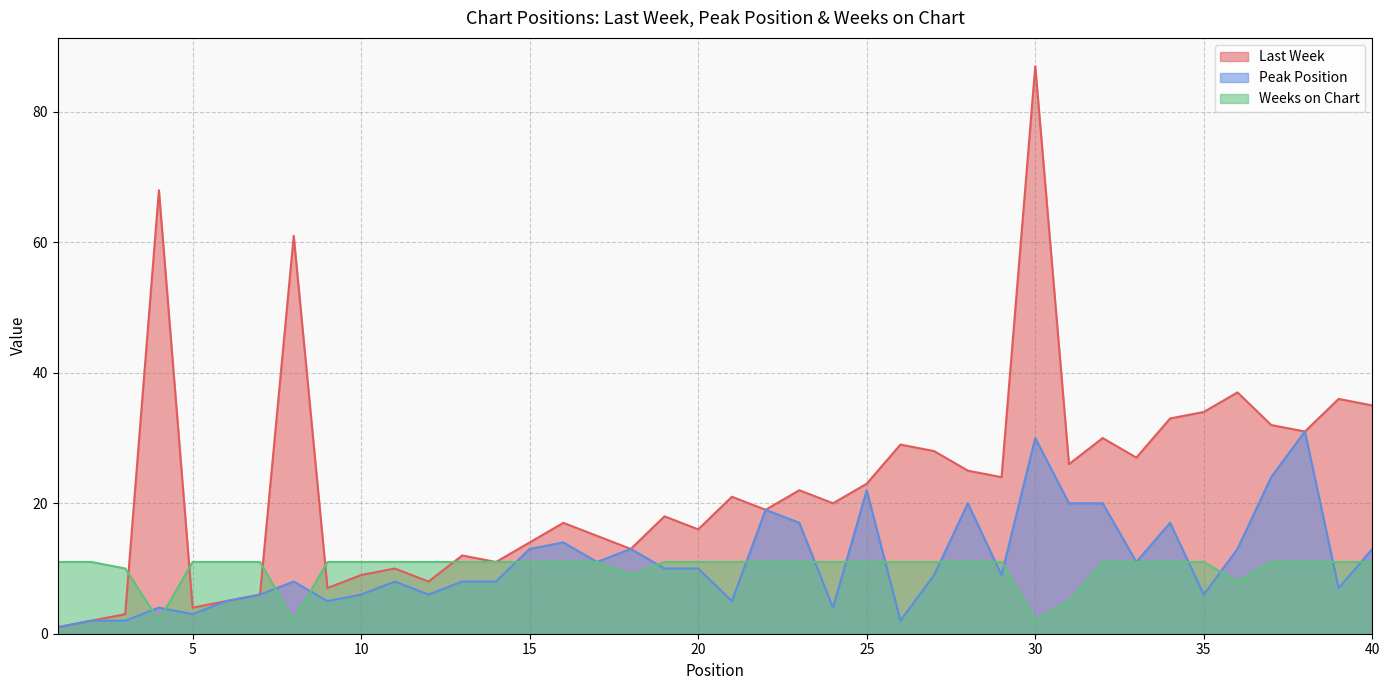

Is it true that Peak Position equals 6 at 24?

False